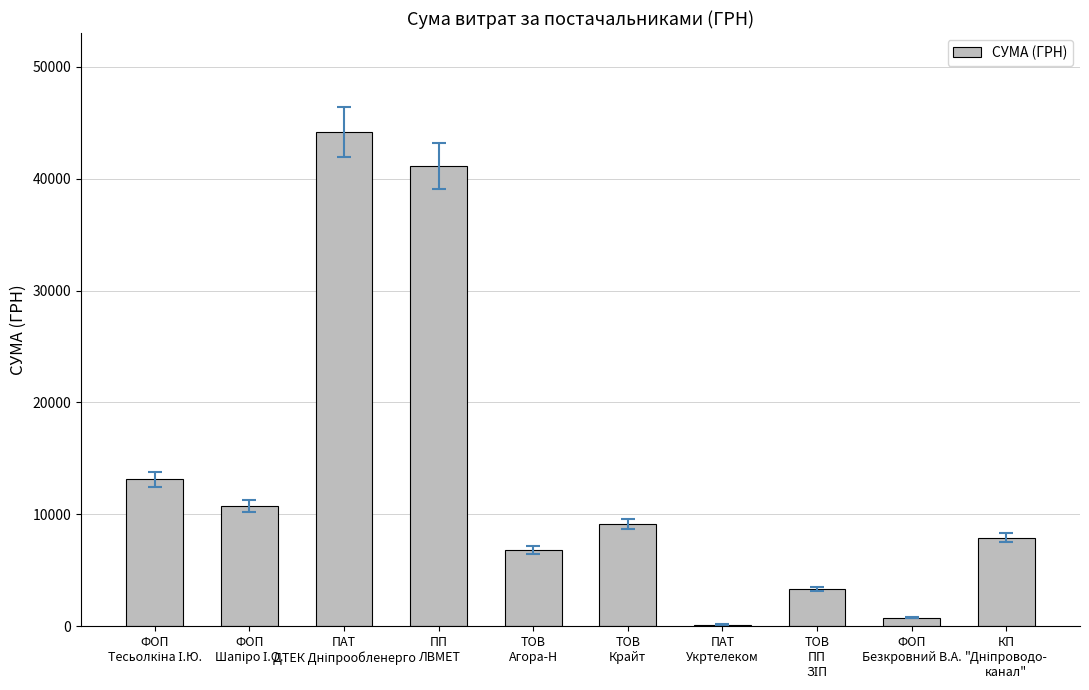

What is the sum of all values?

137124.8